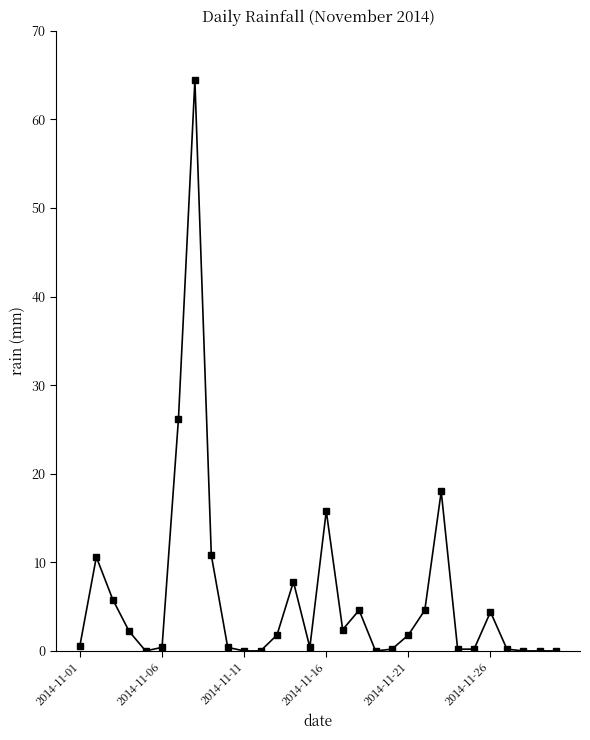

What is the greatest value displayed?

64.4